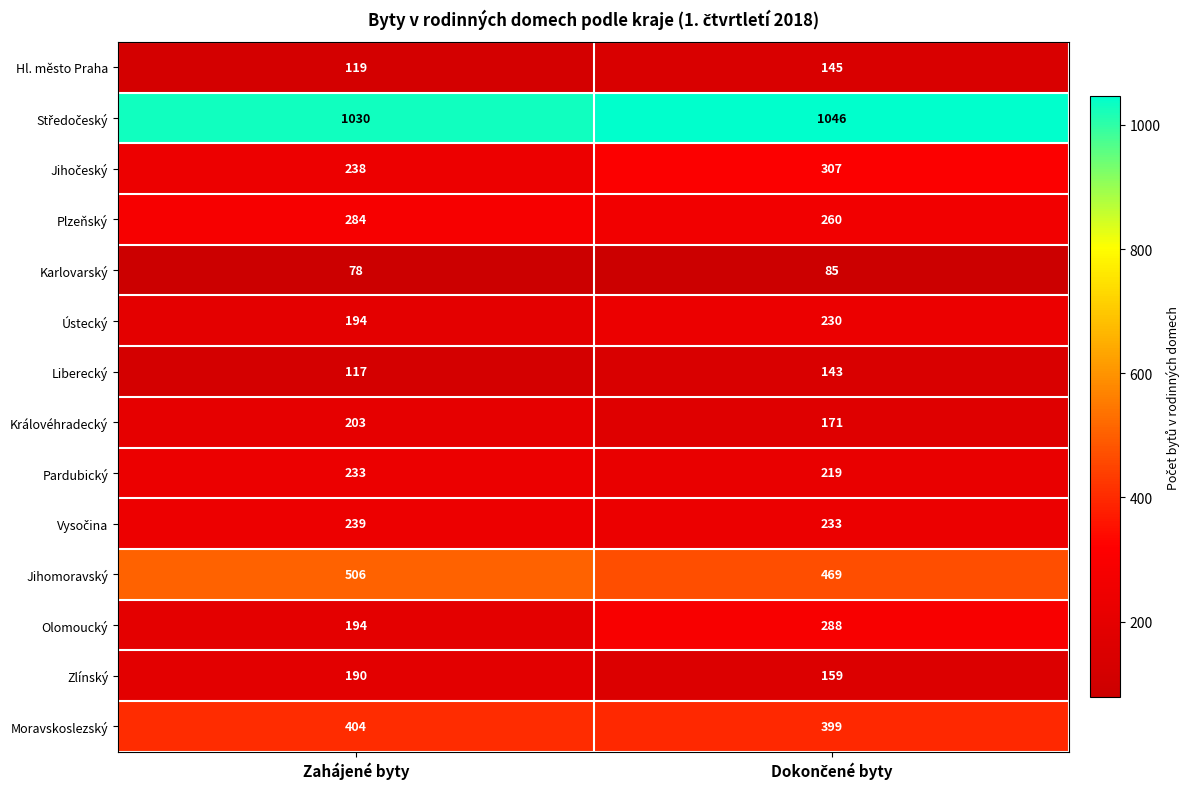

How many series are shown in this chart?

14